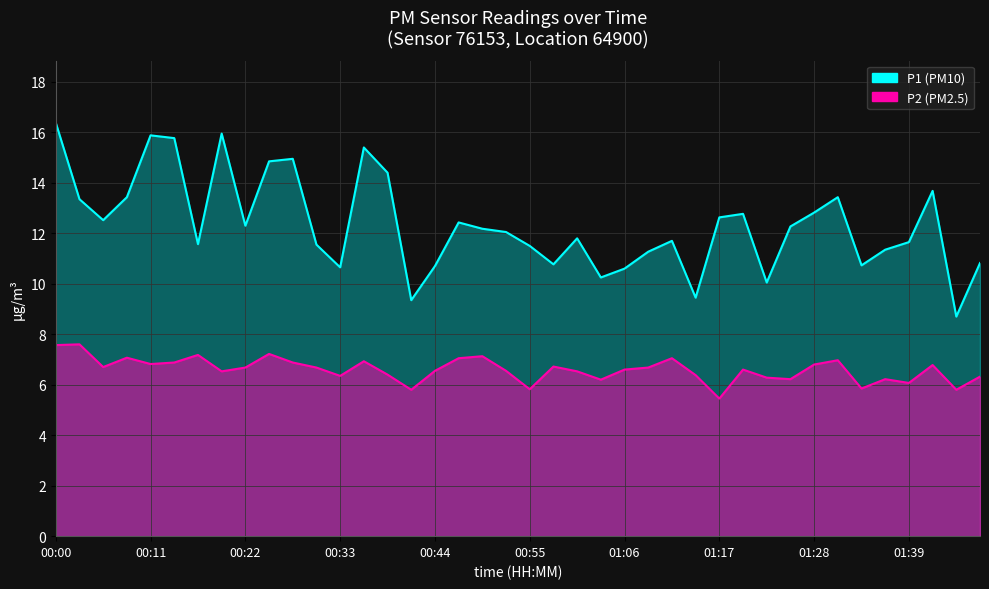

What is the sum of all P2 values?

263.9